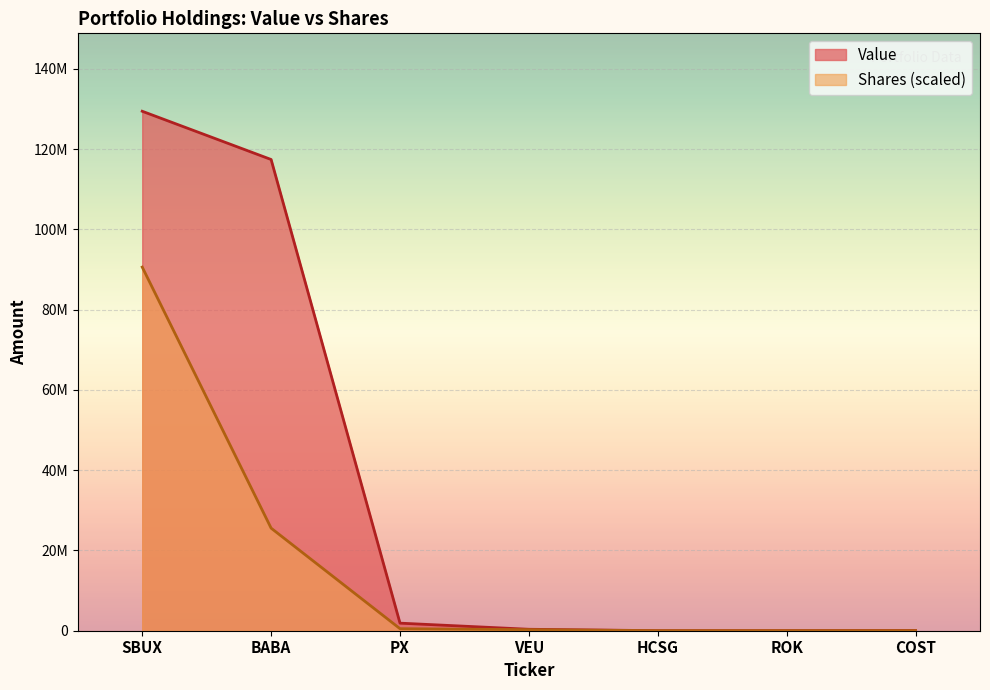

Is it true that Shares or principal amount equals 8213135.1 at BABA?

False